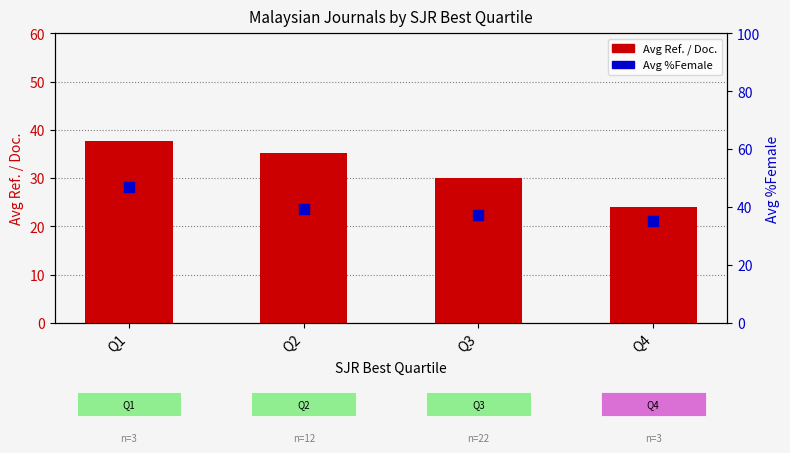

Which series has the widest spread of Y values?

Avg Ref. / Doc.